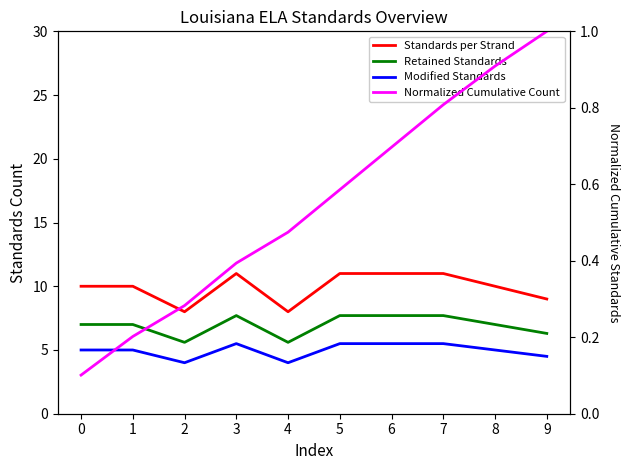

Where is Standards per Strand nearest to the value 9?

9